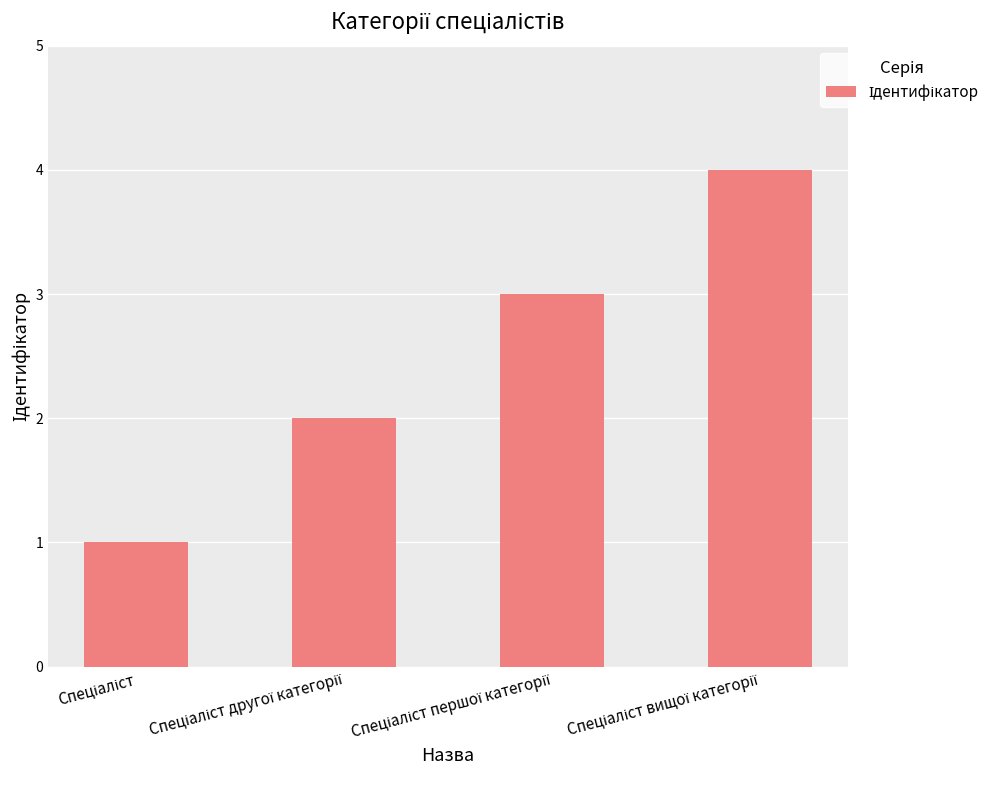

What is the value of the 4th bar from the left?

4